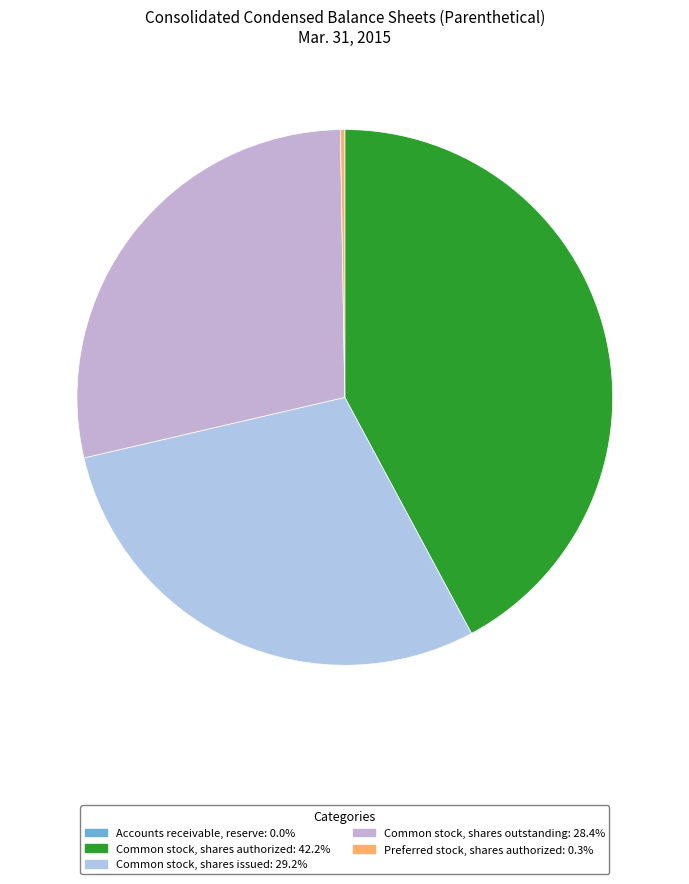

The Accounts receivable, reserve slice represents 0% of the pie. True or false?

True